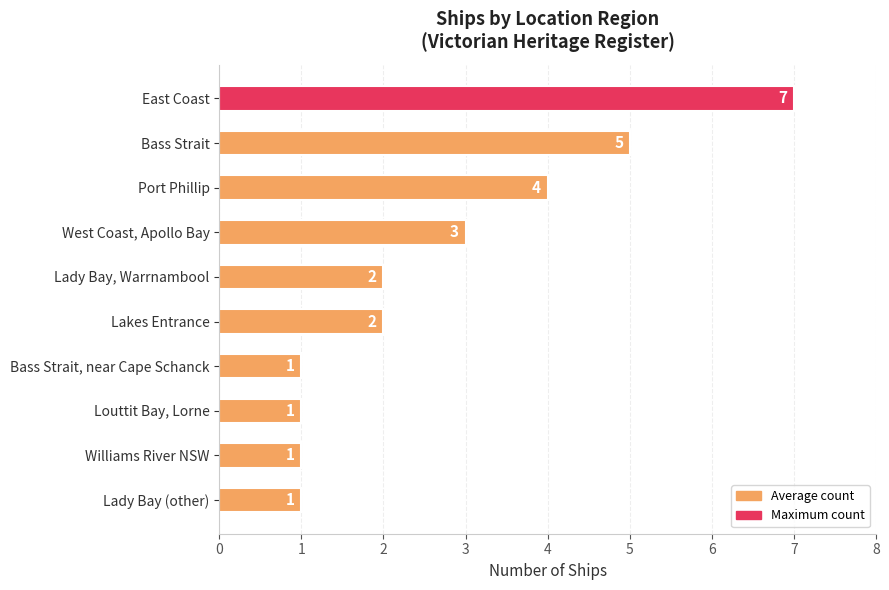

Count the values in the range 1 to 4.

8